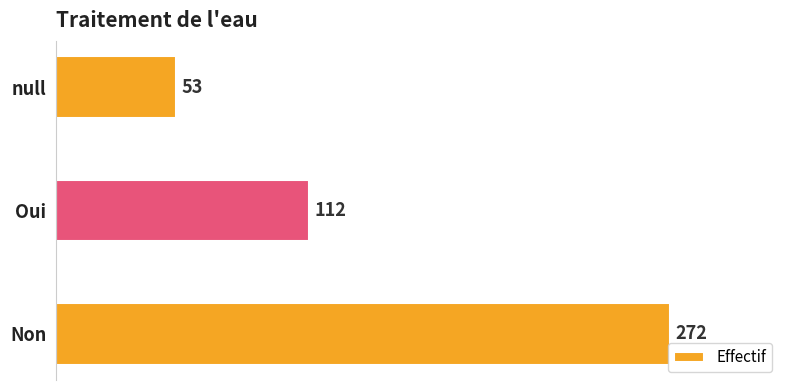

Which category has the lowest value across all series?

null